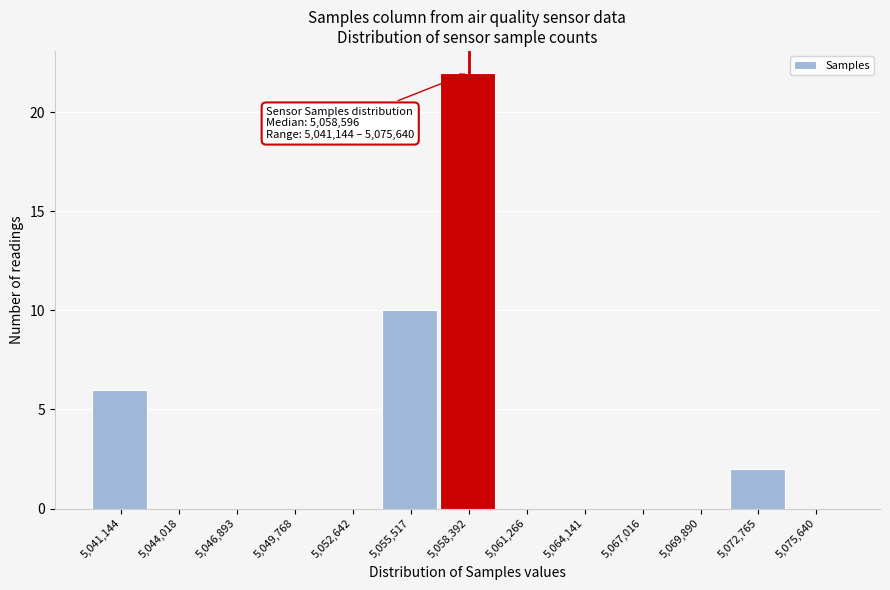

Reading left to right, what are all the values shown in this chart?

5,041,144=6	5,044,018=0	5,046,893=0	5,049,768=0	5,052,642=0	5,055,517=10	5,058,392=22	5,061,266=0	5,064,141=0	5,067,016=0	5,069,890=0	5,072,765=2	5,075,640=0